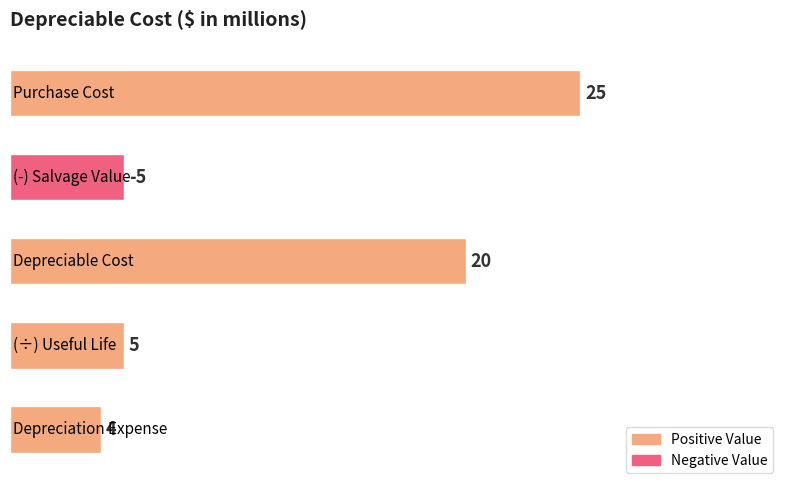

What is the value of the 4th bar from the top?

5